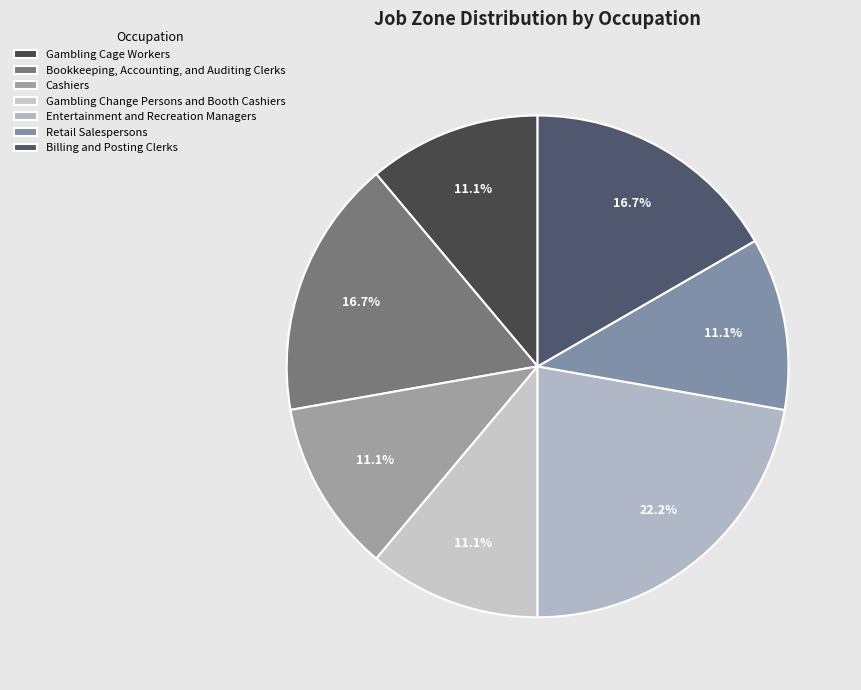

What is the total percentage of Cashiers and Gambling Change Persons and Booth Cashiers?

22.2%